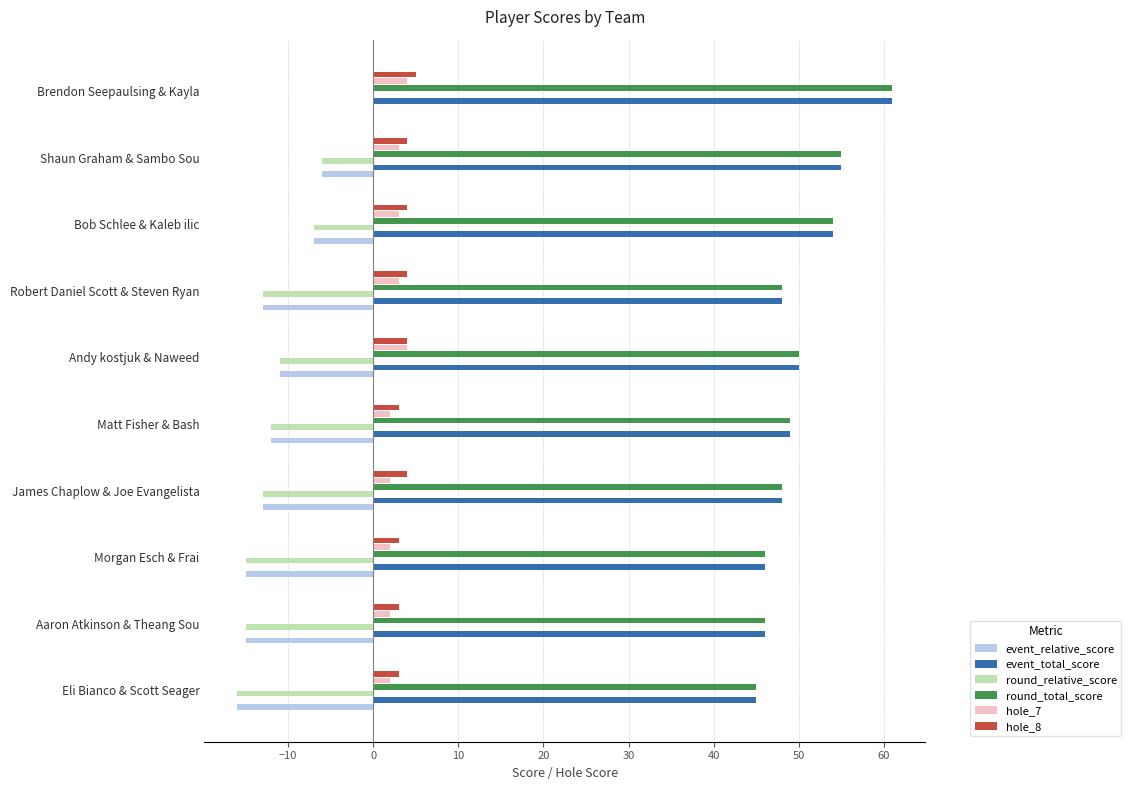

How many distinct data groups are displayed?

6